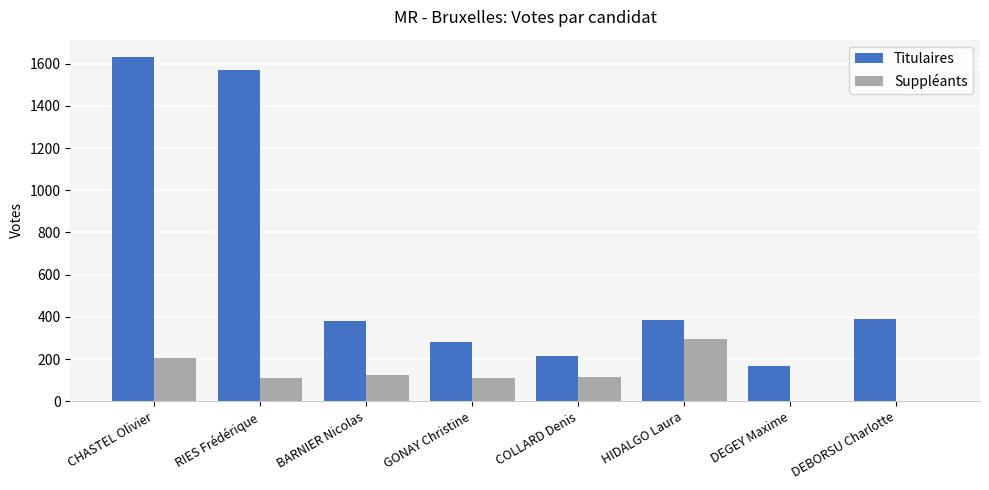

What is the sum of all Titulaires values?

5026